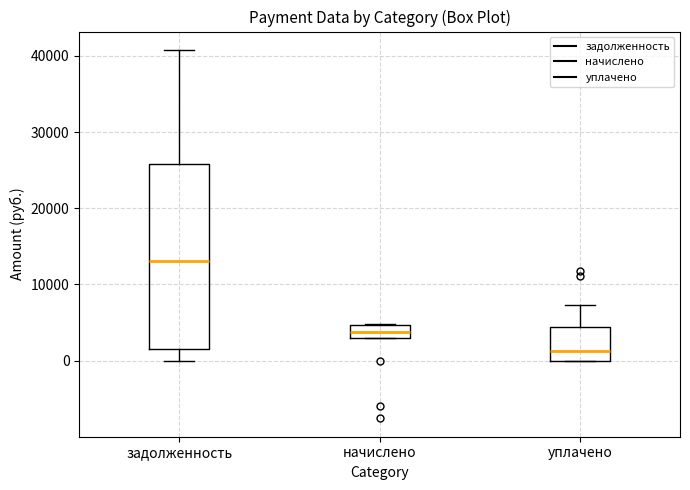

Which box is the tallest, from its lower edge to its upper edge?

задолженность